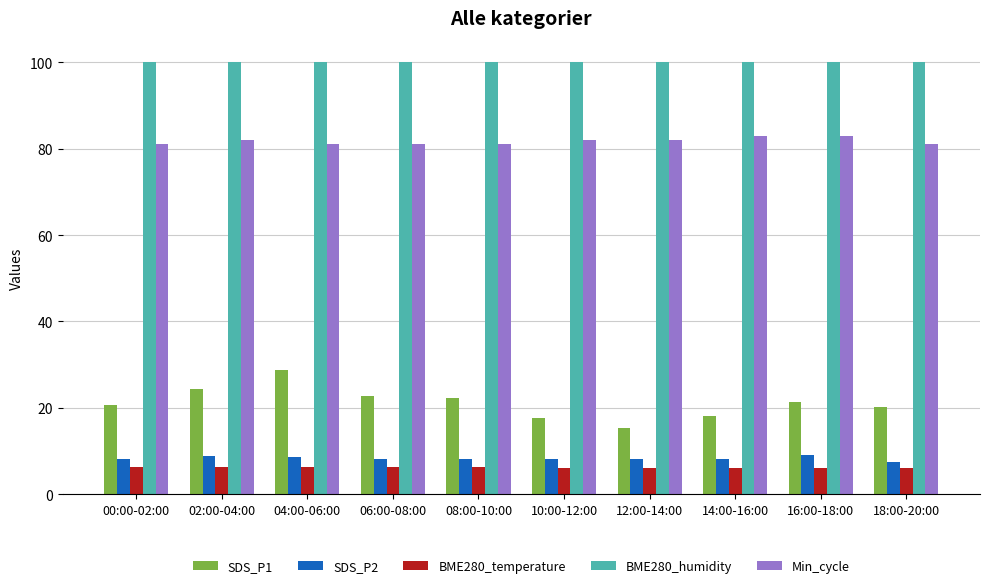

What is the difference between the maximum and minimum values in the SDS_P1 series?

13.5